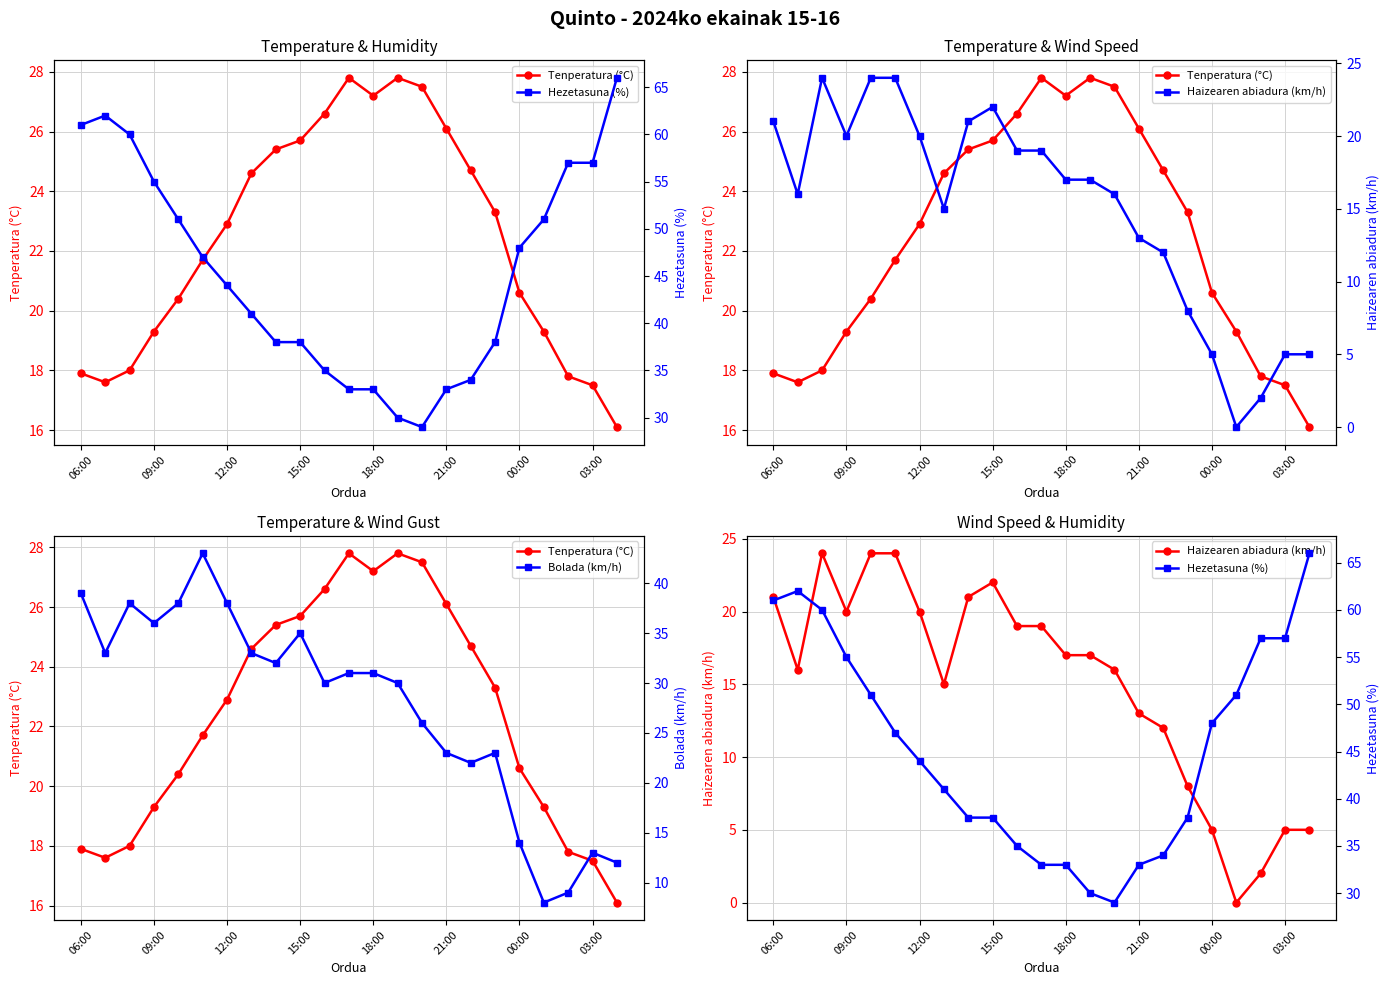

True or false: Hezetasuna (%) and Bolada (km/h) cross at least once.

False